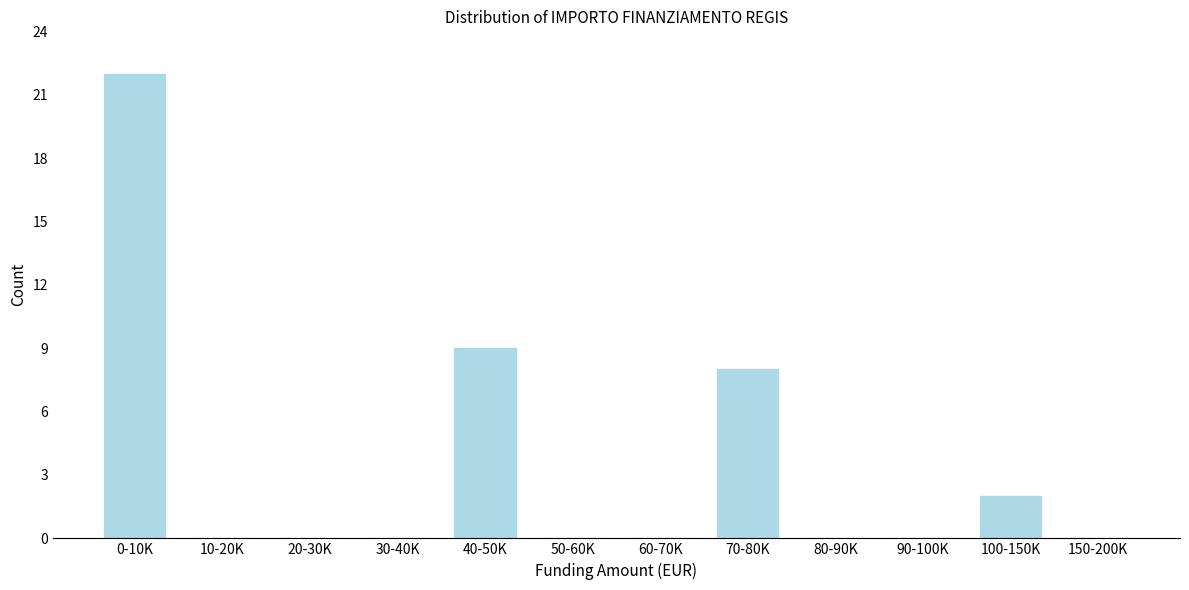

Reading left to right, list all the values displayed in this chart.

0-10K=22	10-20K=0	20-30K=0	30-40K=0	40-50K=9	50-60K=0	60-70K=0	70-80K=8	80-90K=0	90-100K=0	100-150K=2	150-200K=0